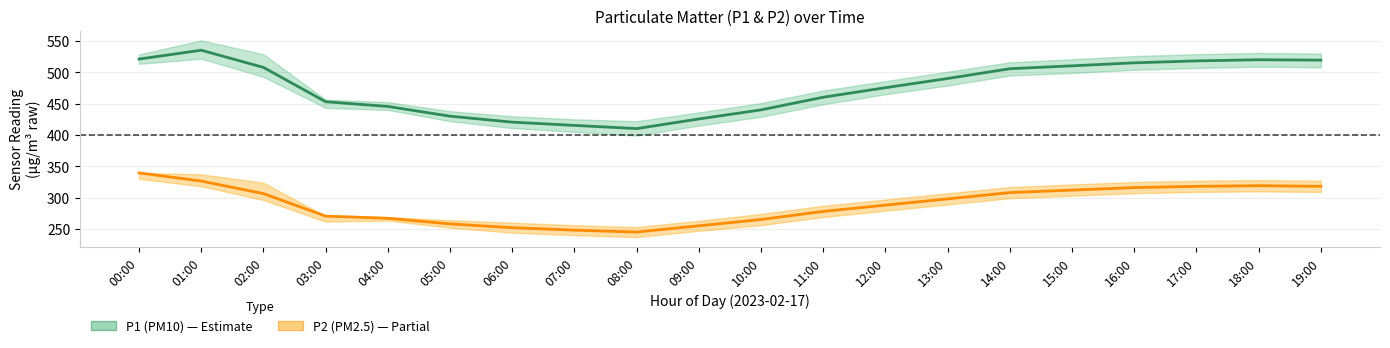

What is the total value across all series at 01:00?

861.7